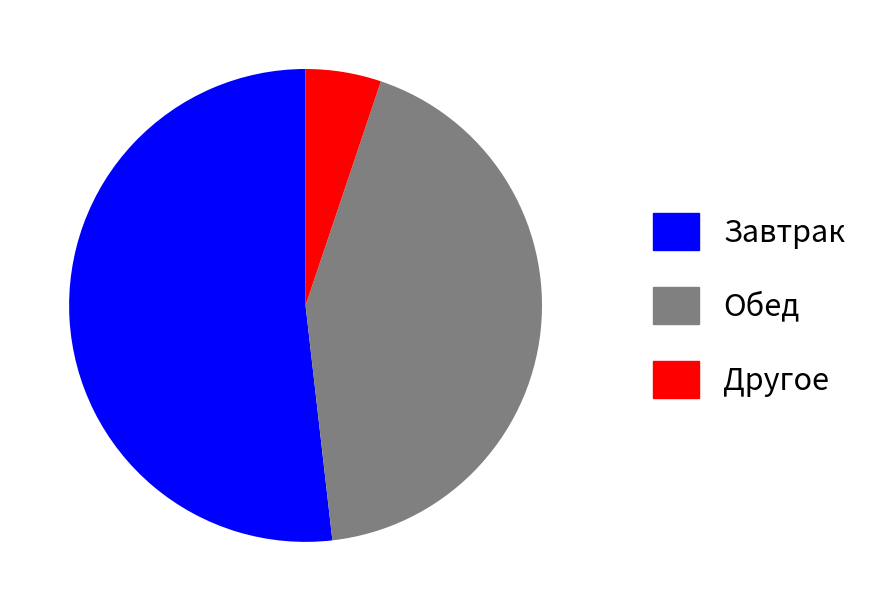

Between Обед and Другое, which is larger?

Обед